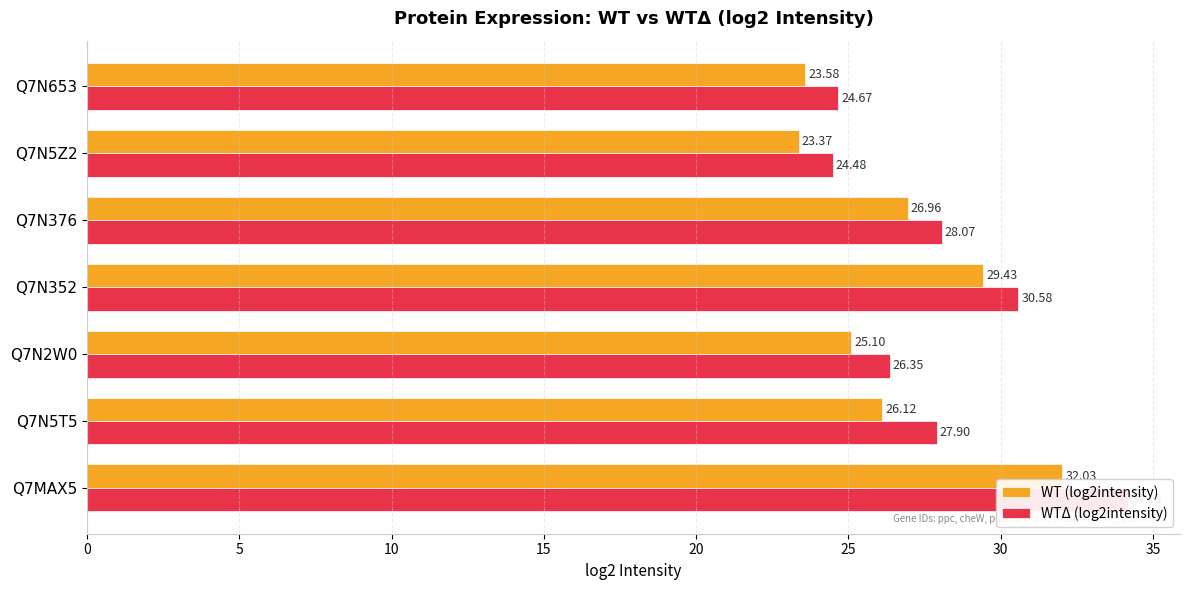

Count the number of data series in this chart.

2